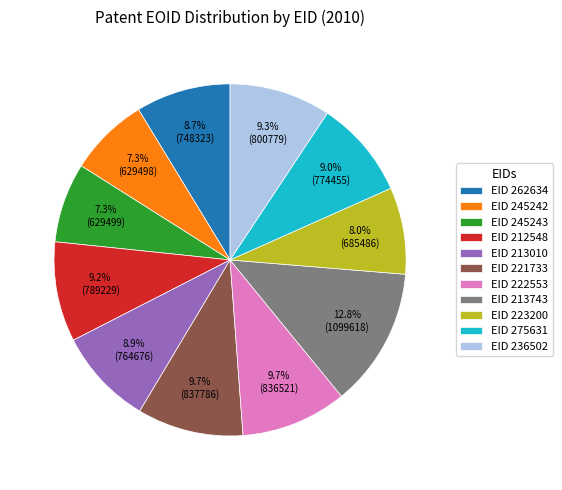

Is there any slice that represents more than half of the pie?

No